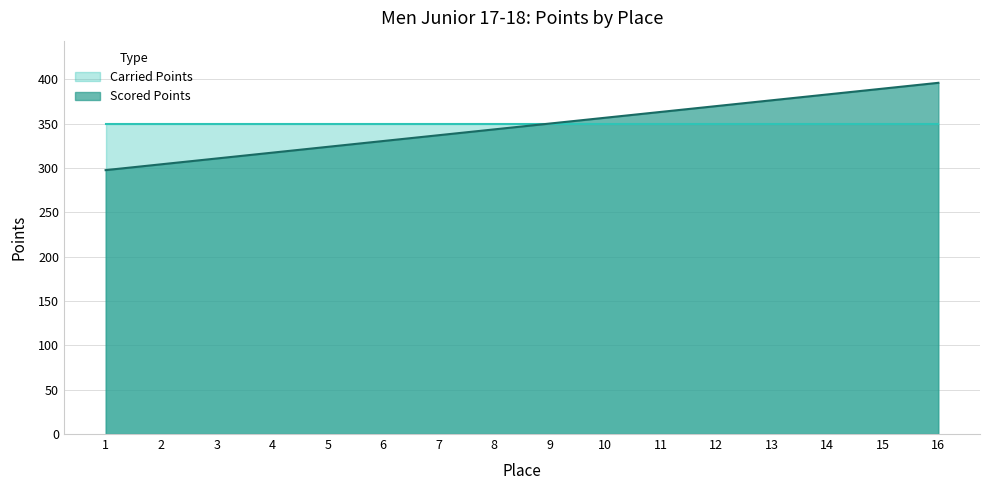

What is the sum of the values at 2 and 16?

700.0